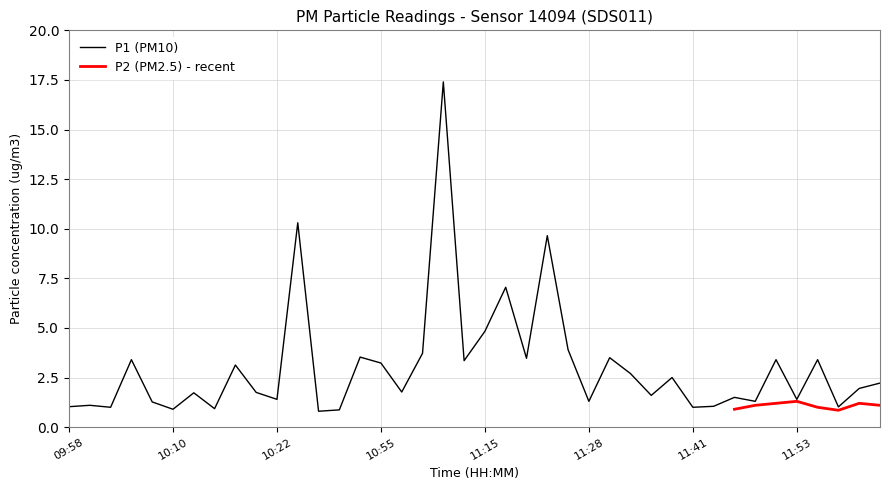

How many data points are less than 1?

4